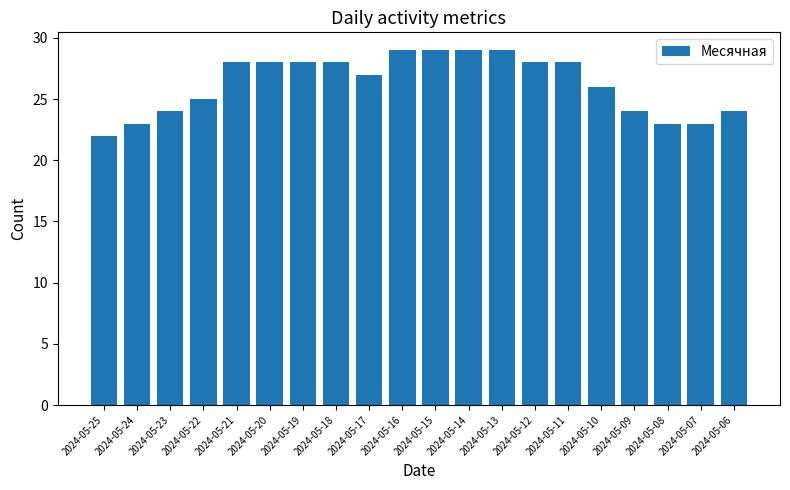

What is the average value?

26